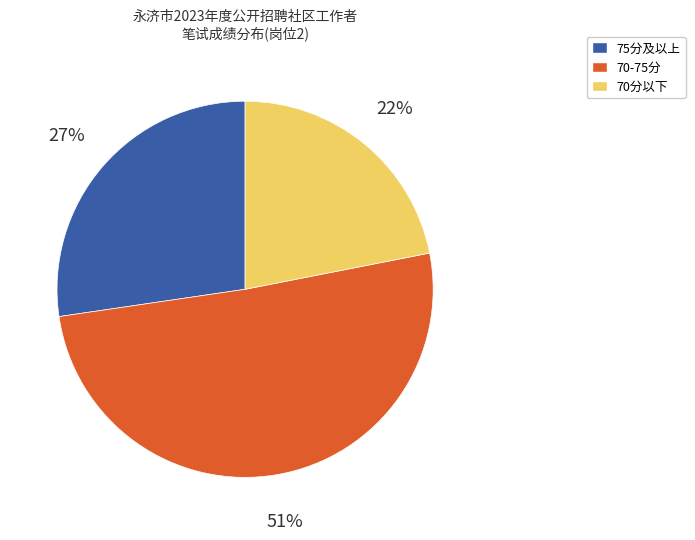

Does any single category account for the majority?

Yes